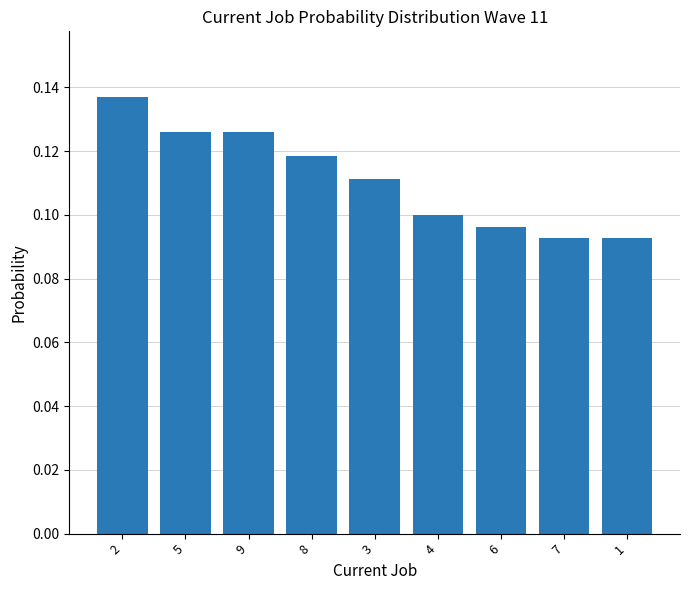

What is the sum of all values?

1.0